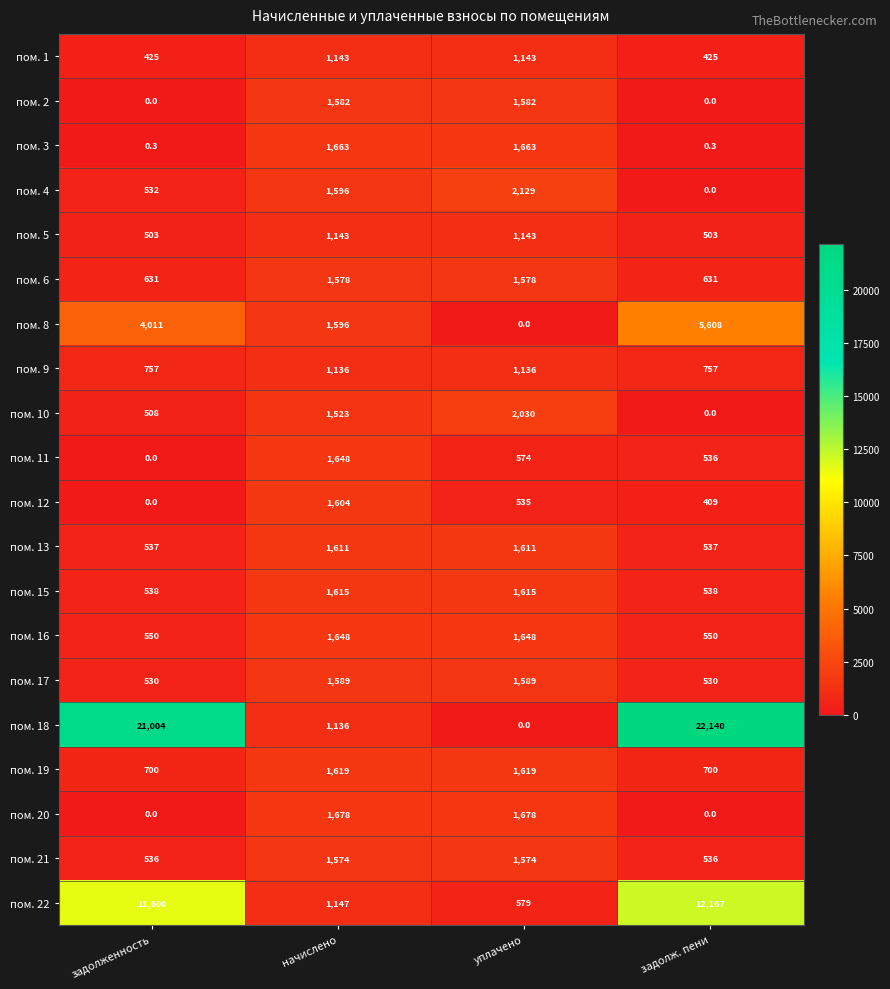

At which category is the sum across all series the highest?

задолж. пени